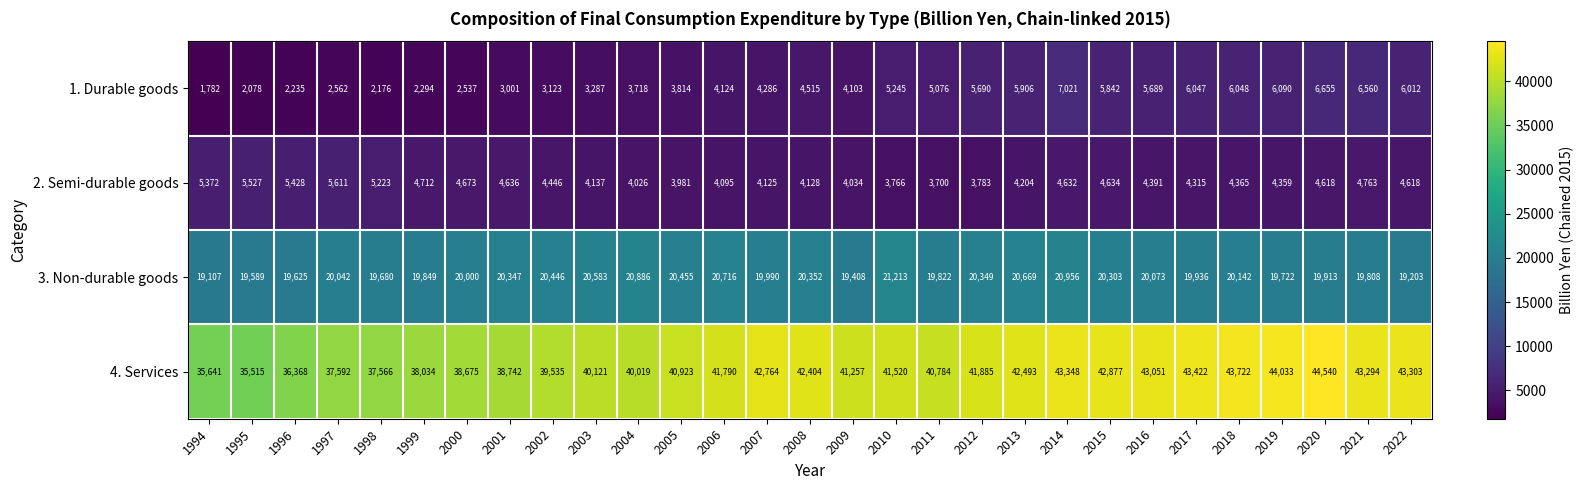

What is the total value across all series at 2015?

73656